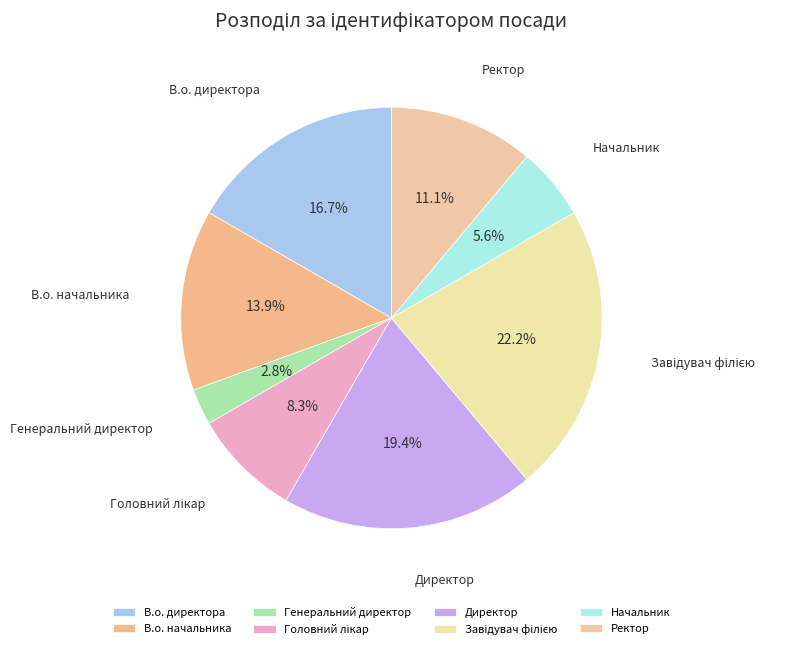

How many segments does this pie chart have?

8